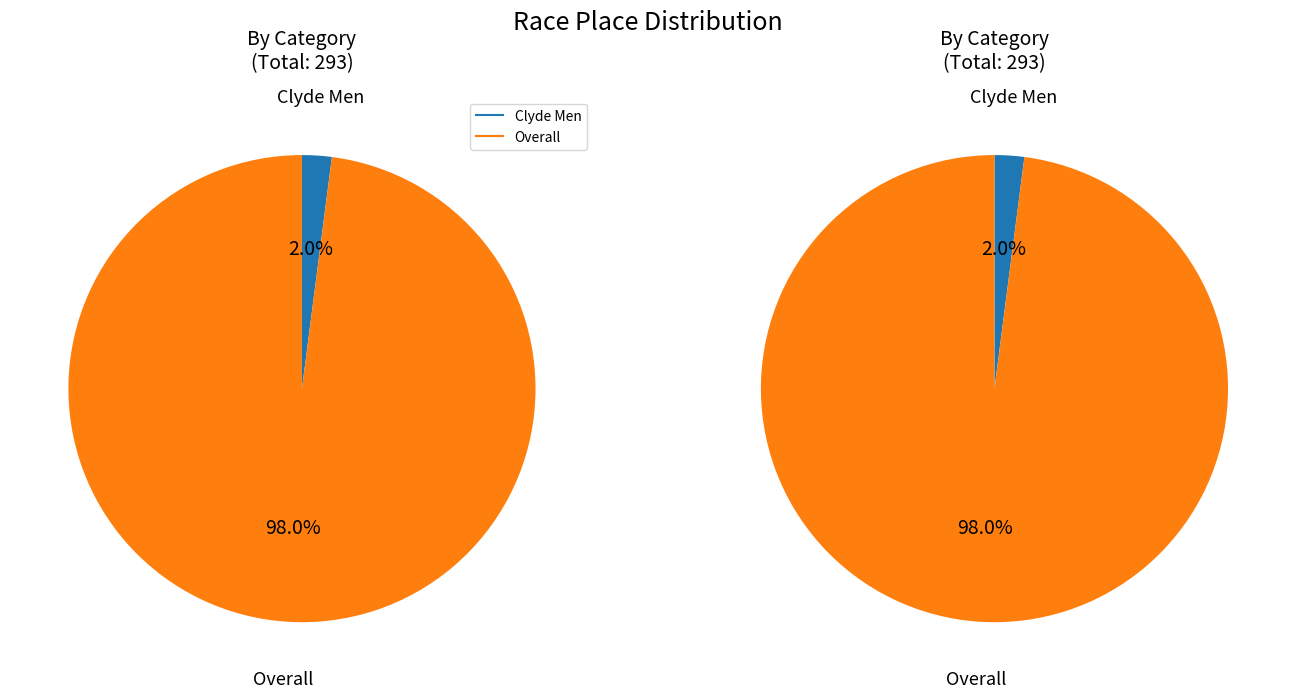

The Overall slice represents 98% of the pie. True or false?

True